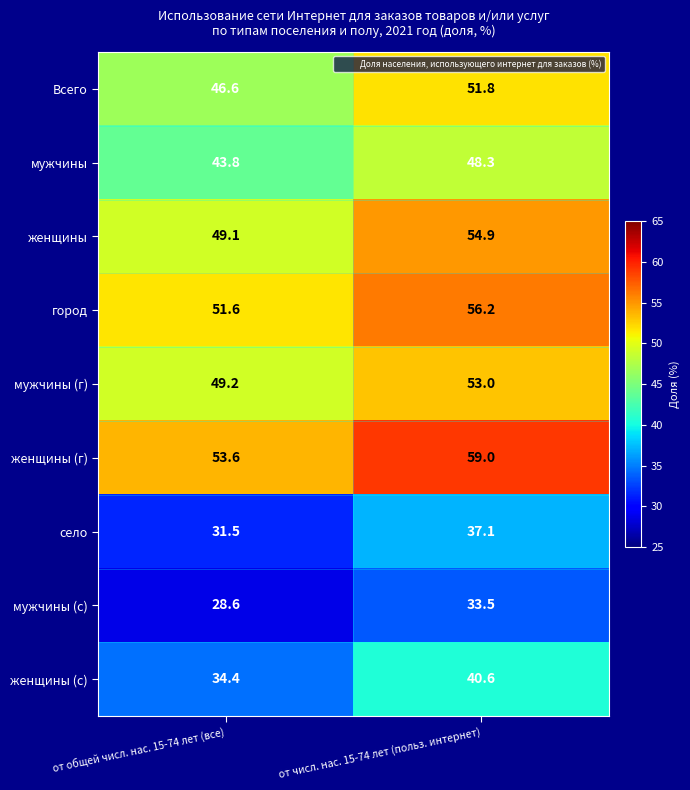

At which category is the sum across all series the highest?

от числ. нас. 15-74 лет (польз. интернет)